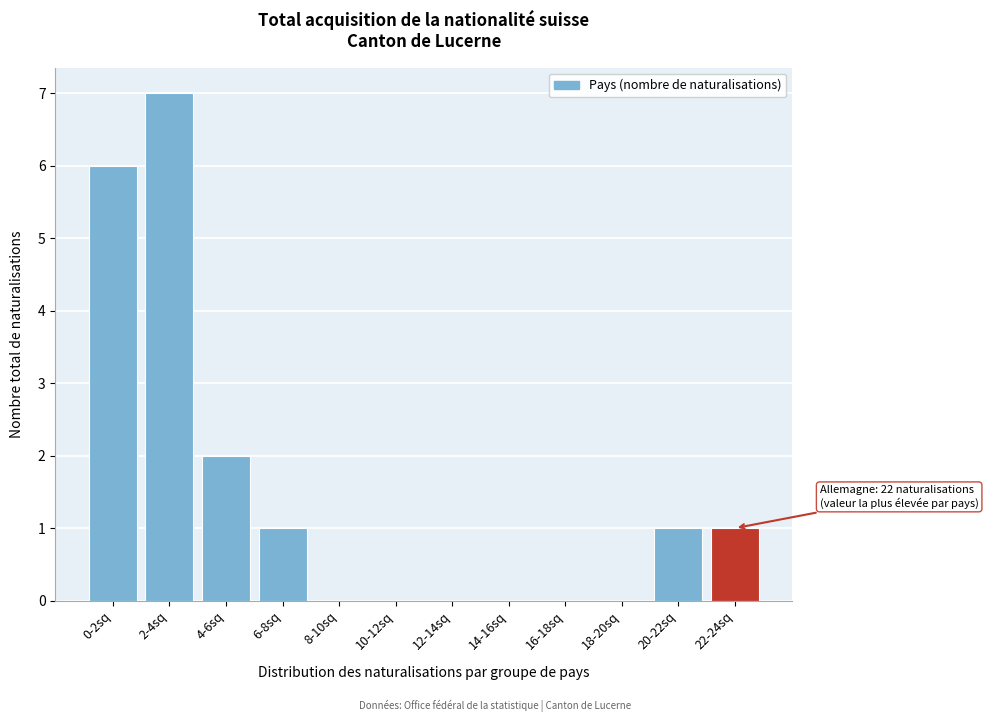

Reading right to left, extract all data points from this chart.

22-24sq=1	20-22sq=1	18-20sq=0	16-18sq=0	14-16sq=0	12-14sq=0	10-12sq=0	8-10sq=0	6-8sq=1	4-6sq=2	2-4sq=7	0-2sq=6